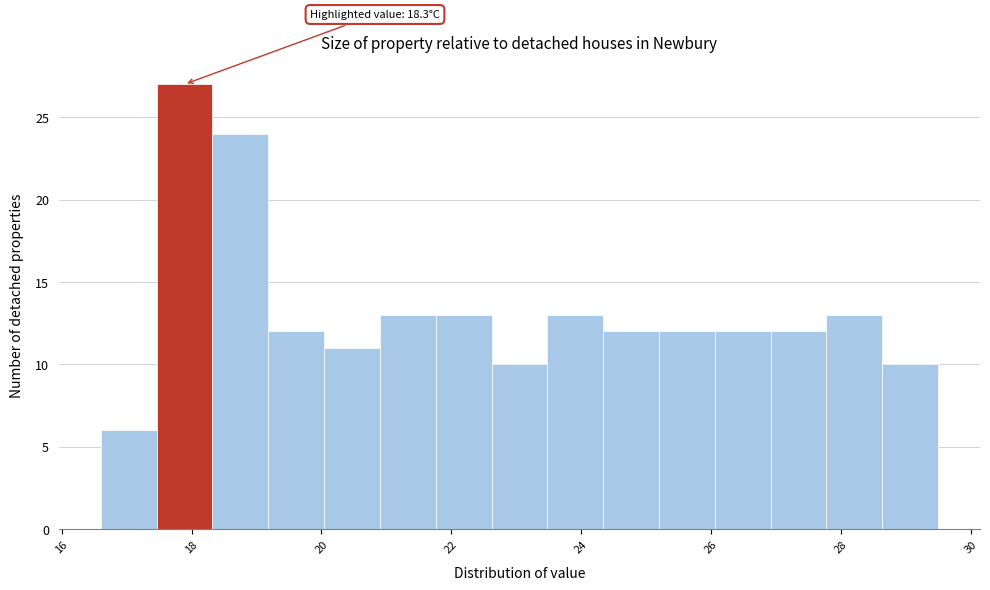

Which range on the x-axis has the tallest bar?

17.46 to 18.32